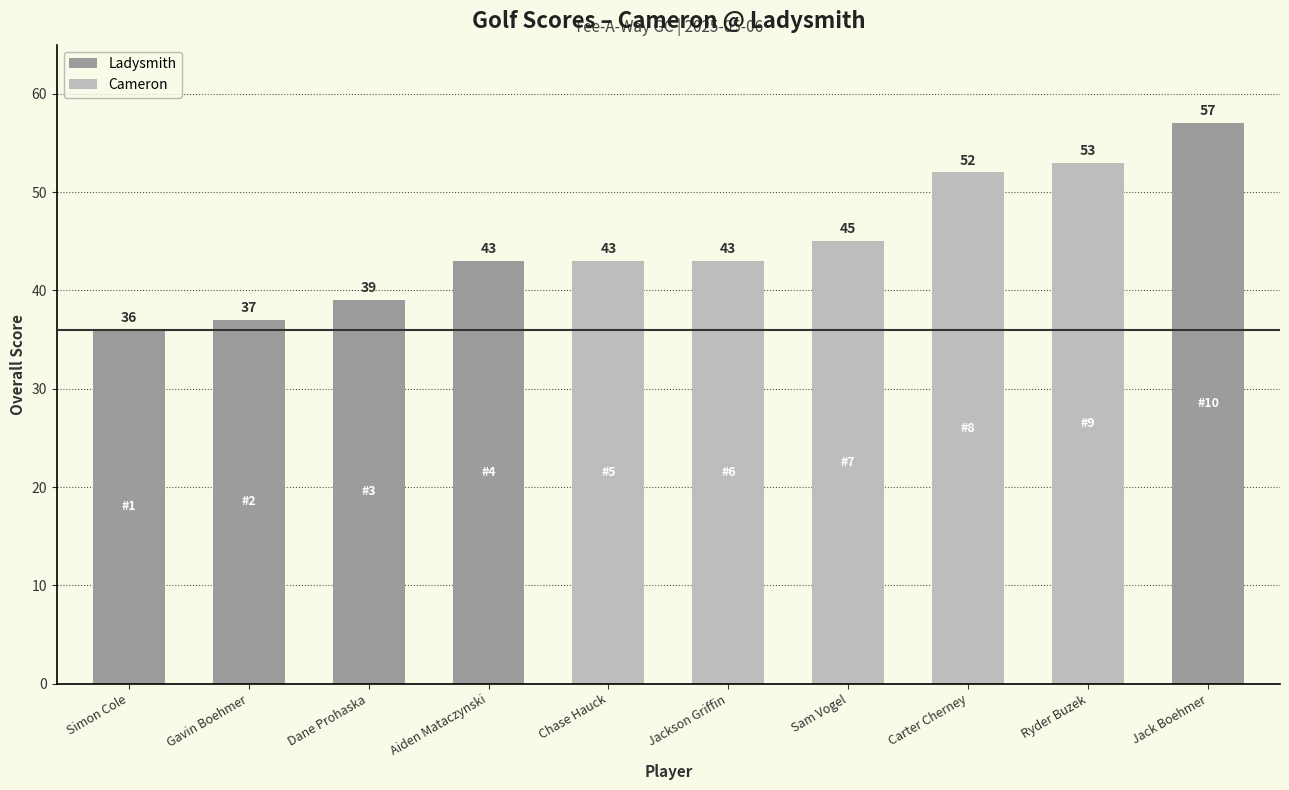

What are all the series names shown in the legend?

Ladysmith, Cameron